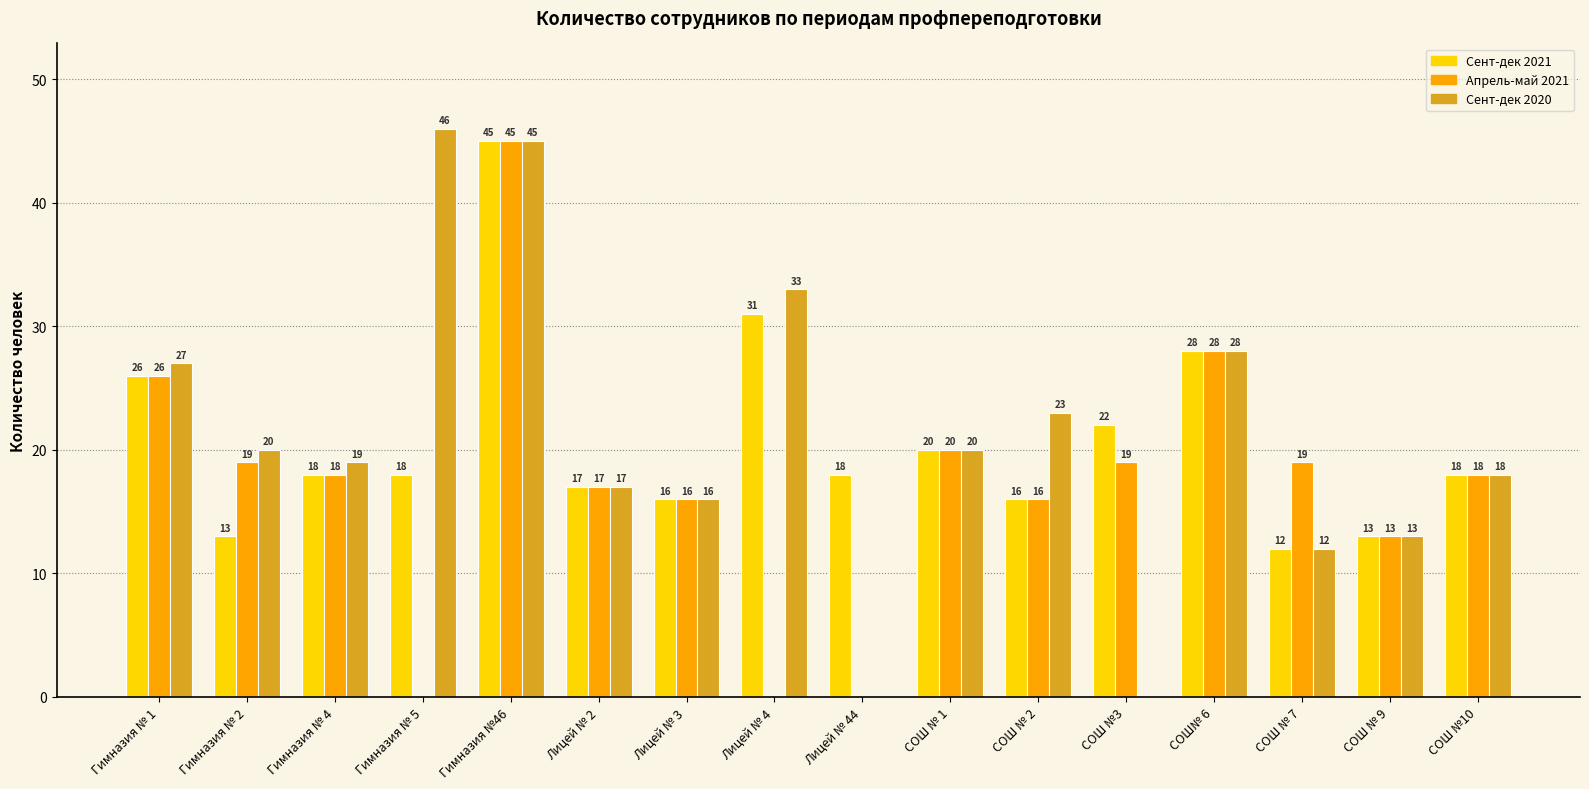

The value of Сент-дек 2021 at СОШ №3 is 5. True or false?

False